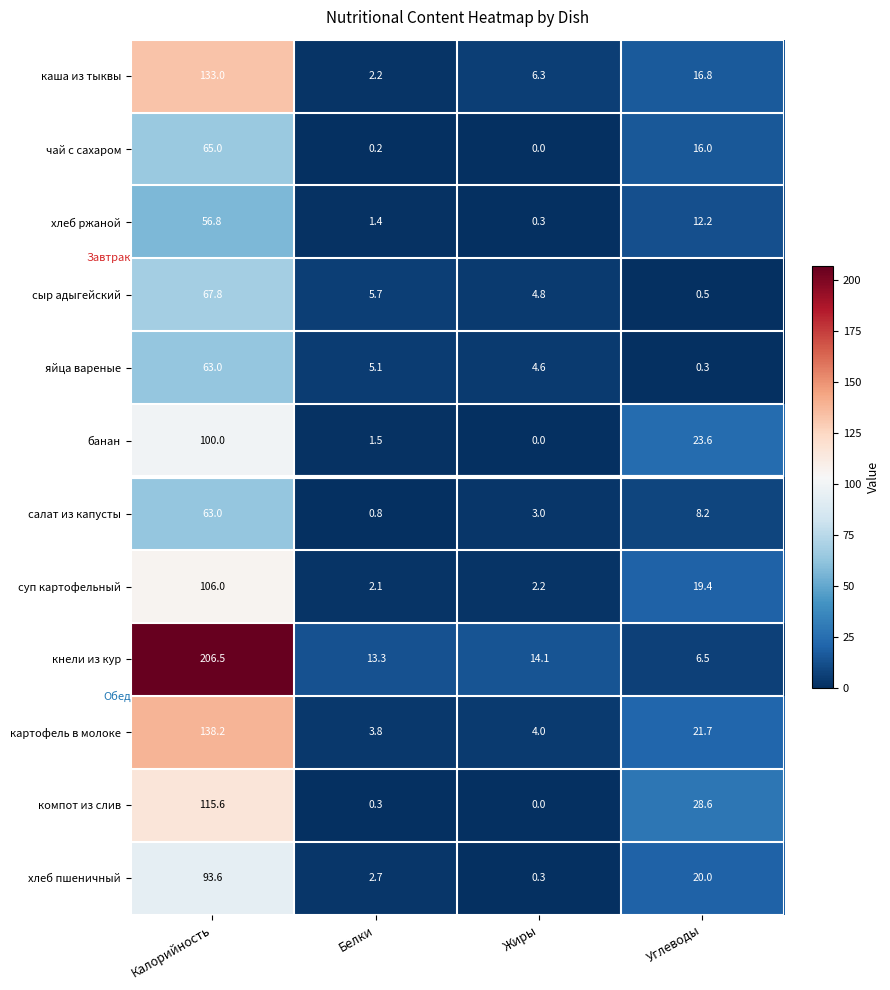

Where is салат из капусты nearest to the value 31?

Углеводы